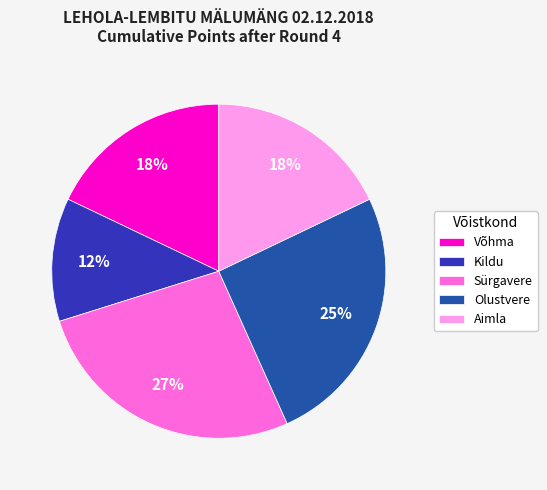

What is the smallest slice in the pie chart?

Kildu